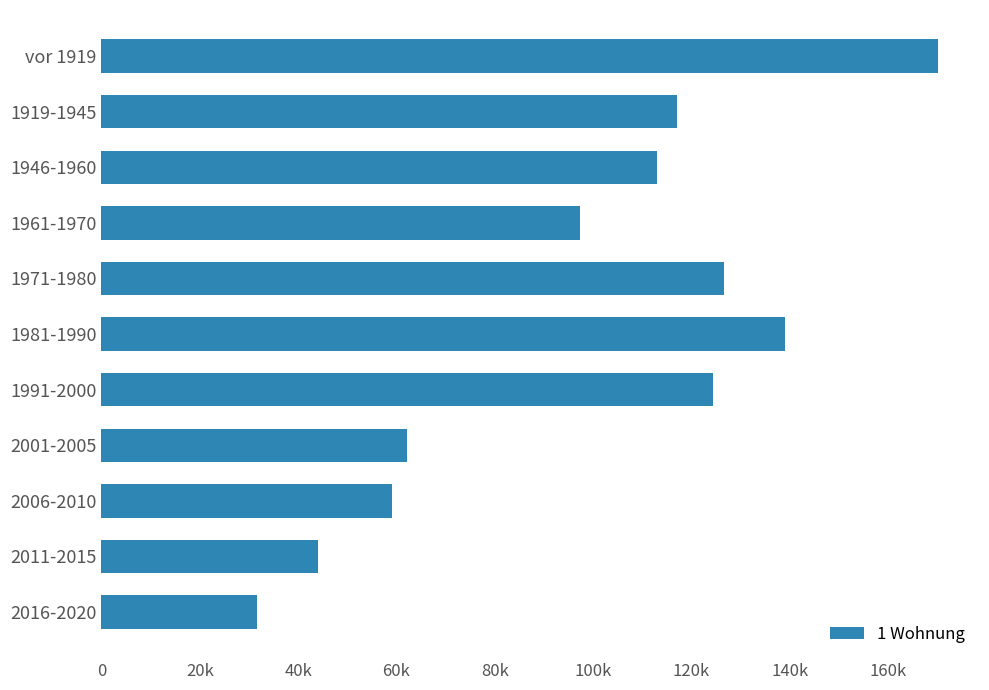

List the labels in order of value, smallest first.

2016-2020, 2011-2015, 2006-2010, 2001-2005, 1961-1970, 1946-1960, 1919-1945, 1991-2000, 1971-1980, 1981-1990, vor 1919